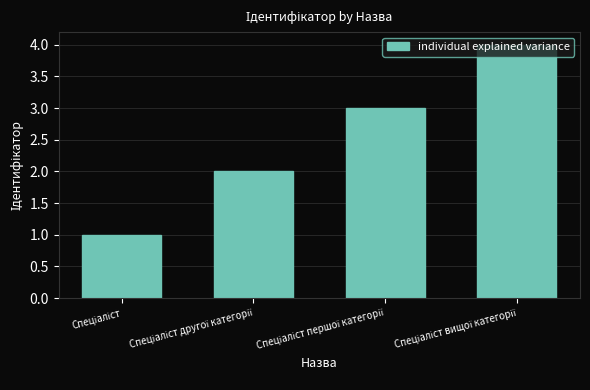

What is the difference between the maximum and minimum values?

3